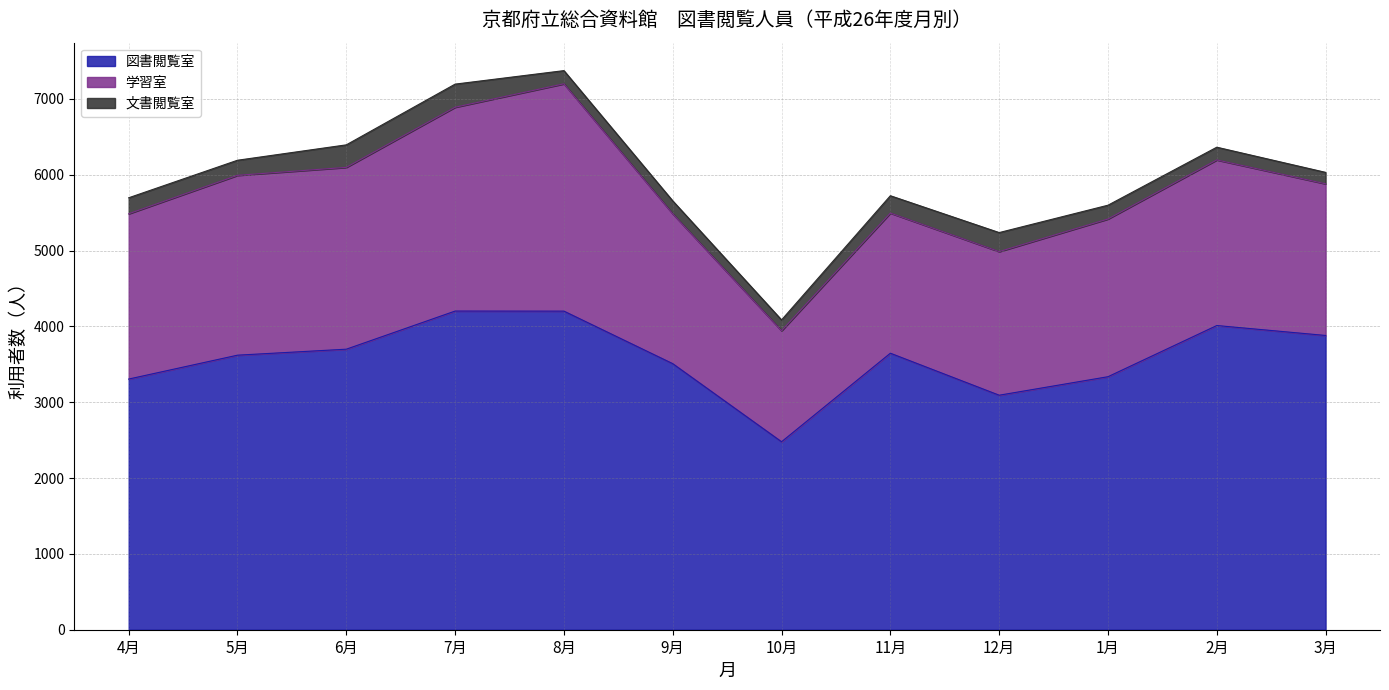

What is the value of the 図書閲覧室 point at the 8th from the left?

3647